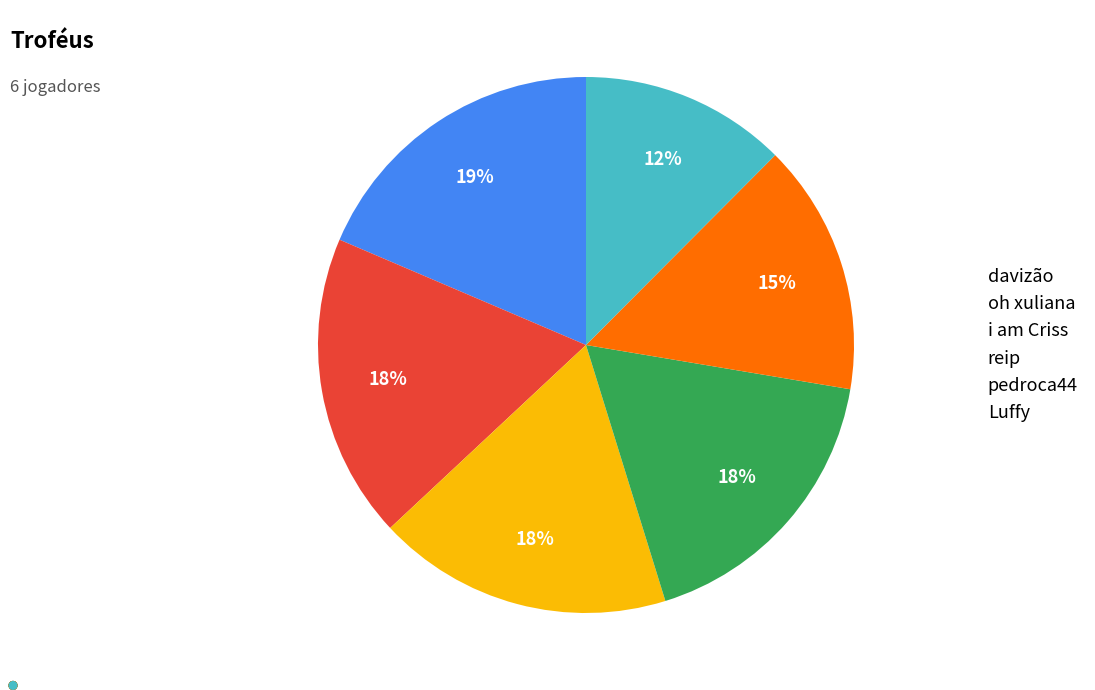

Does any single category account for the majority?

No